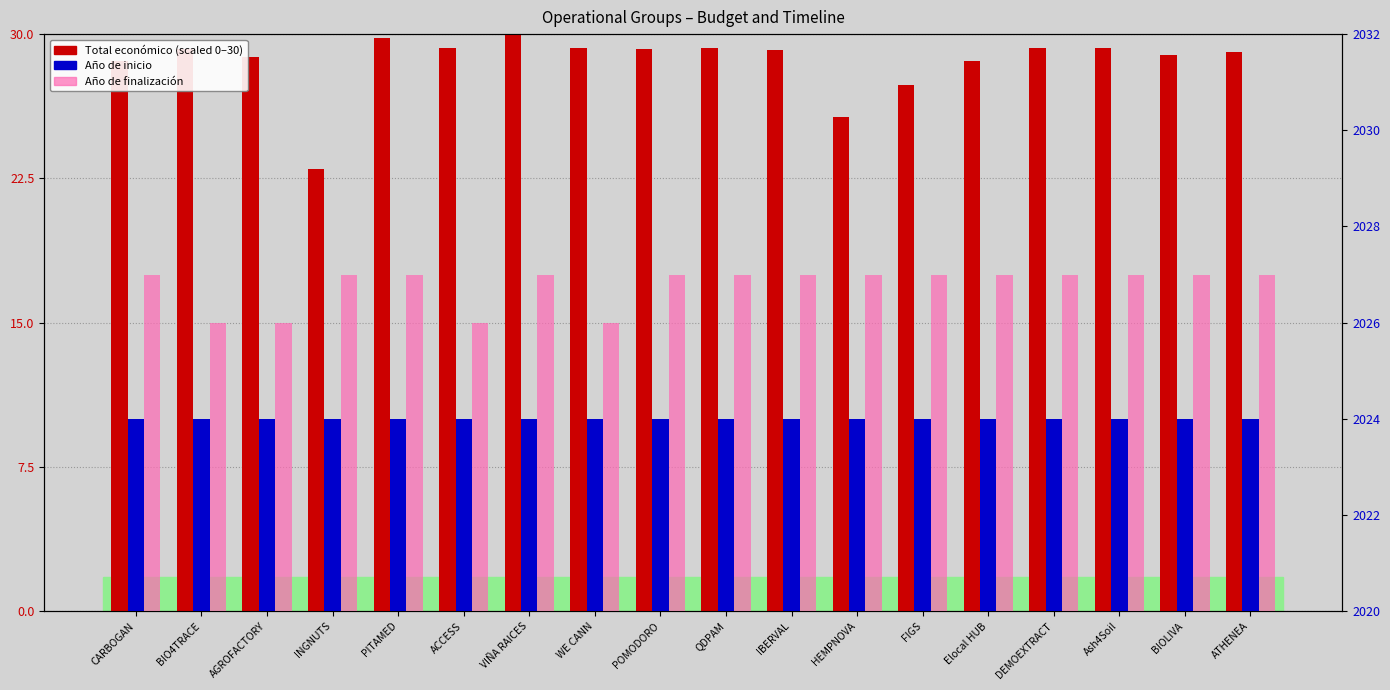

What is the difference between the Año de finalización values at FIGS and AGROFACTORY?

1.0